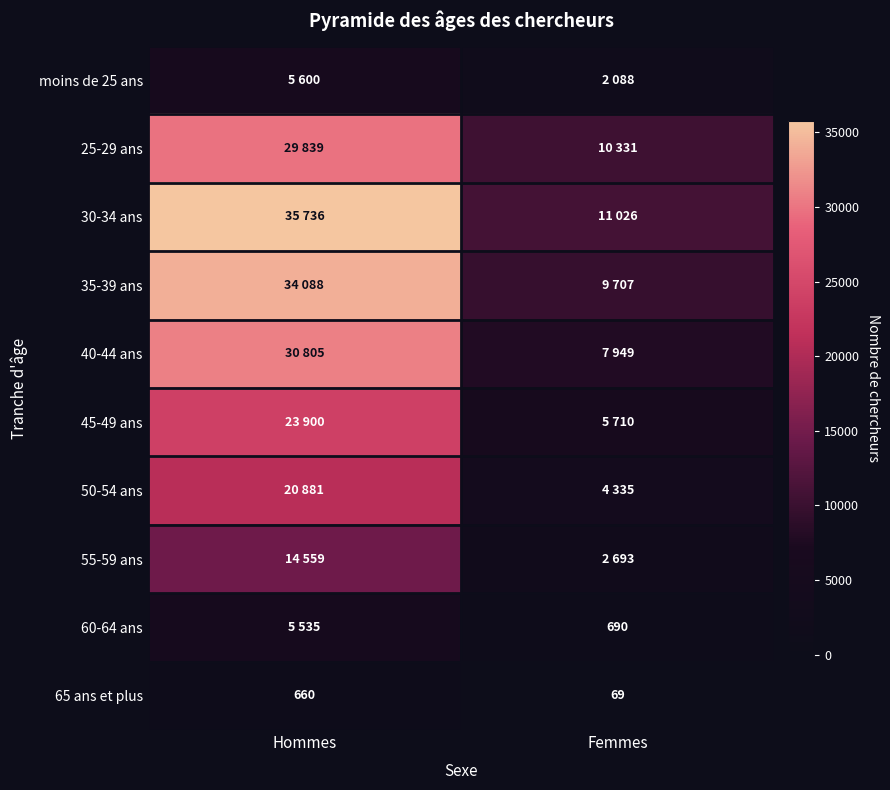

What is the difference between the highest and lowest values at Hommes?

35076